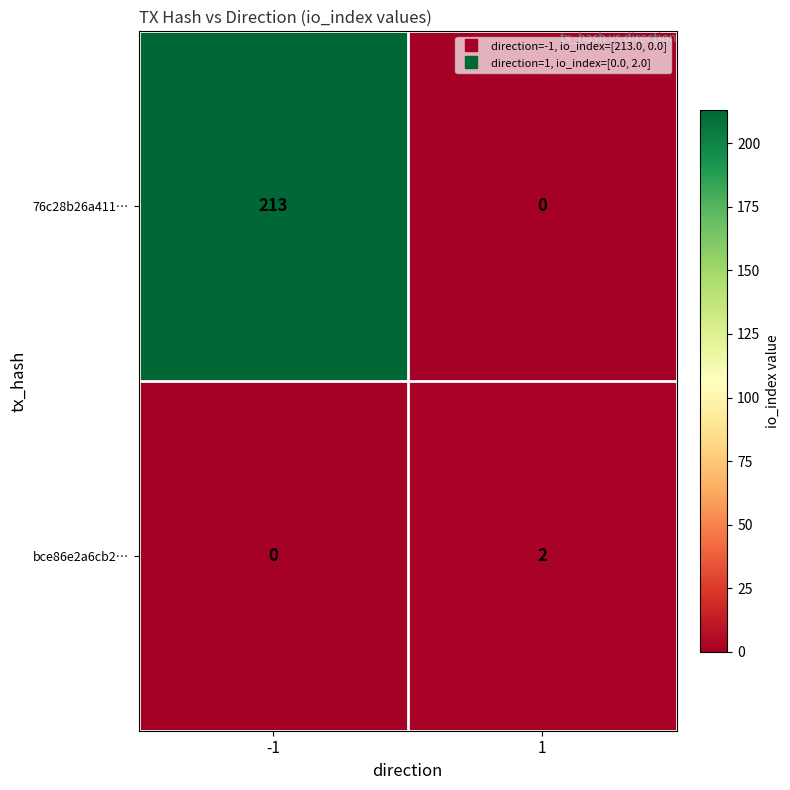

True or false: 76c28b26a411… has a value of 213 at -1.

True